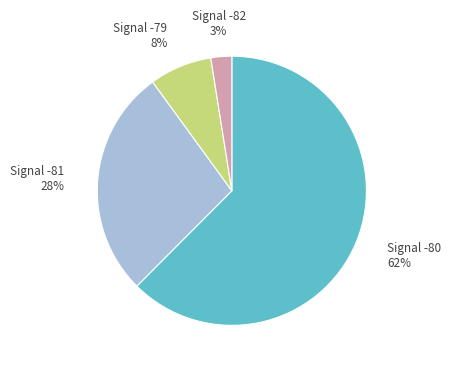

How many segments does this pie chart have?

4